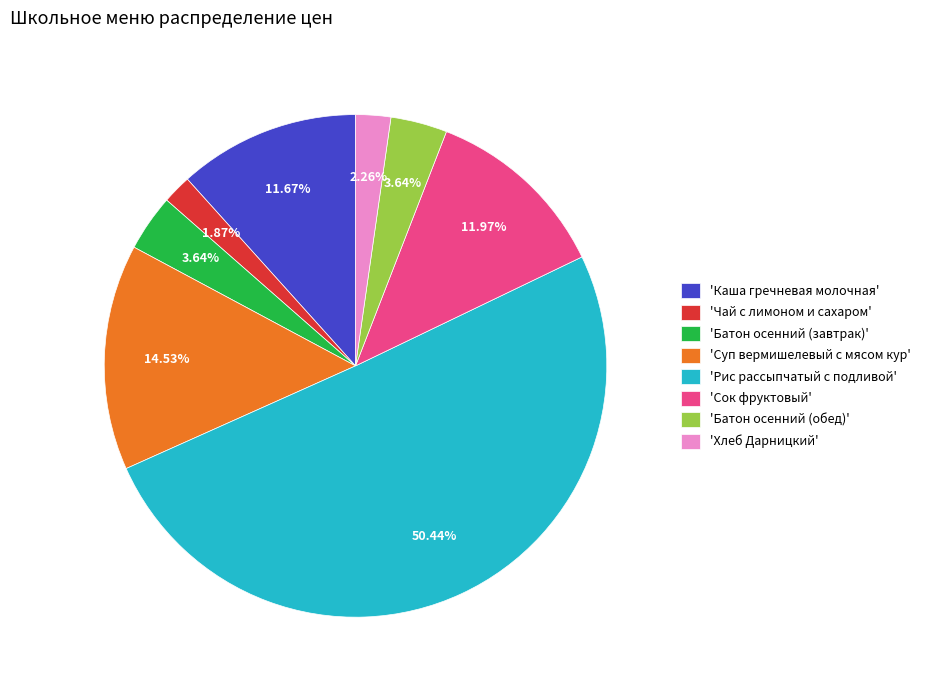

How many slices are in this pie chart?

8